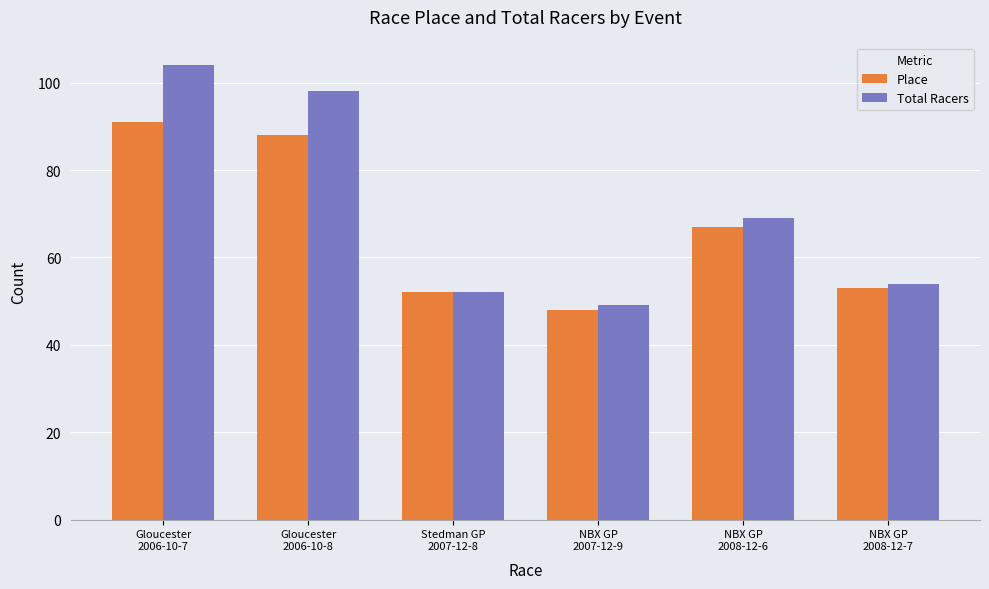

What value does the Total Racers series have at Gloucester
2006-10-8?

98